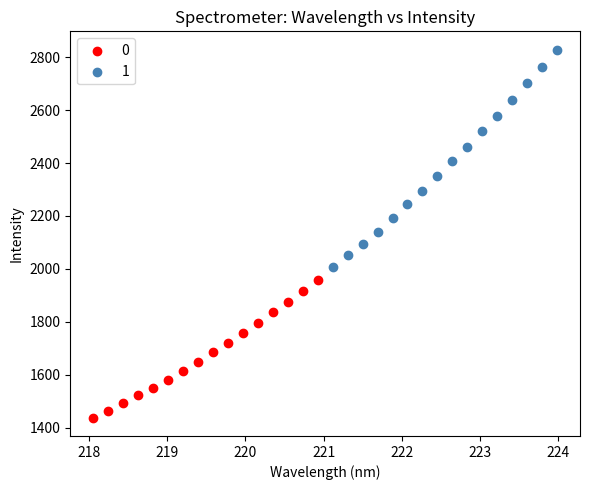

What are all the series names shown in the legend?

0, 1